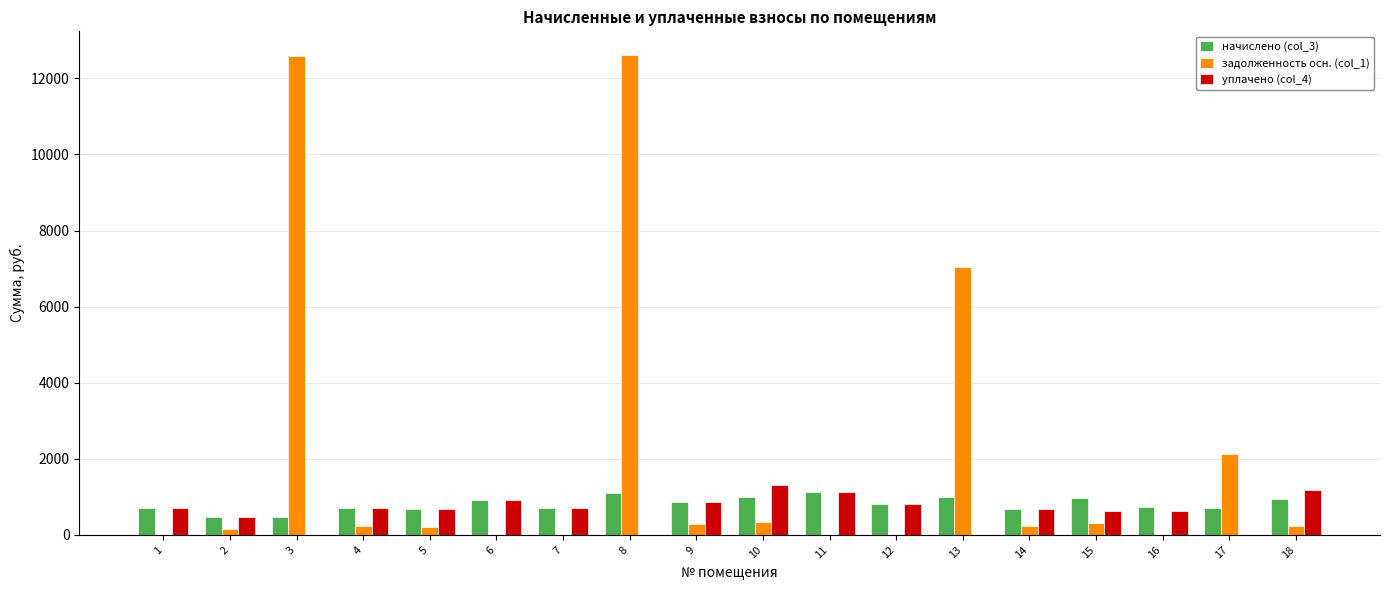

Which series changed the most between 10 and 13?

задолженность осн. (col_1)